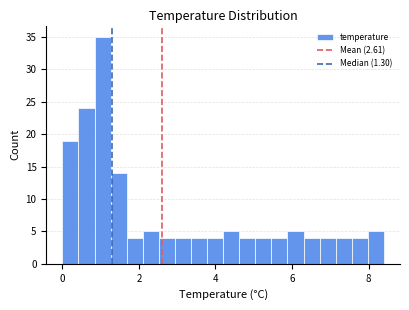

Read against the x-axis, roughly where is the centre of the tallest bar?

1.0